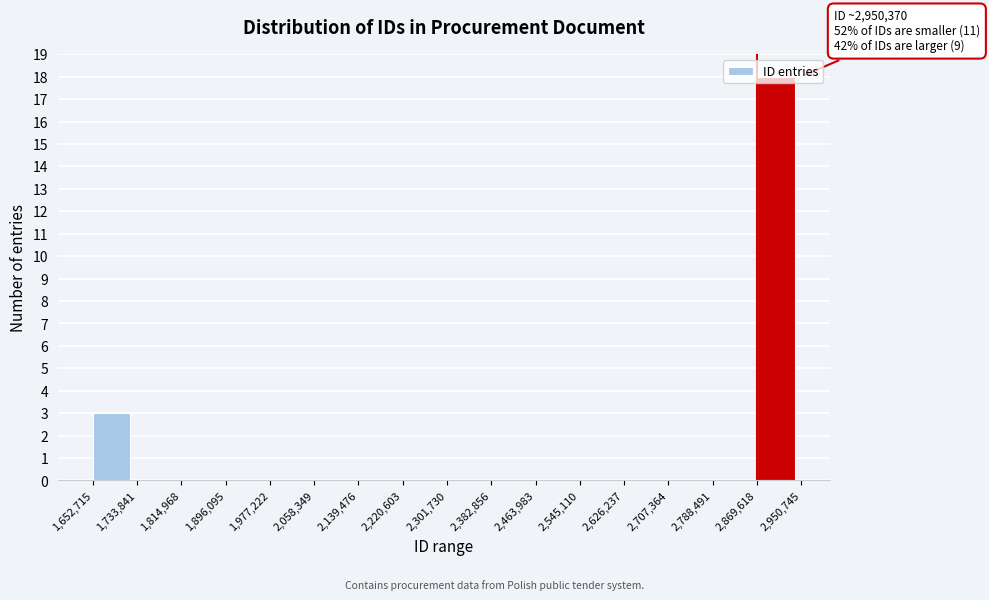

Over which range of the x-axis is the bar tallest?

2,869,618 to 2,950,745